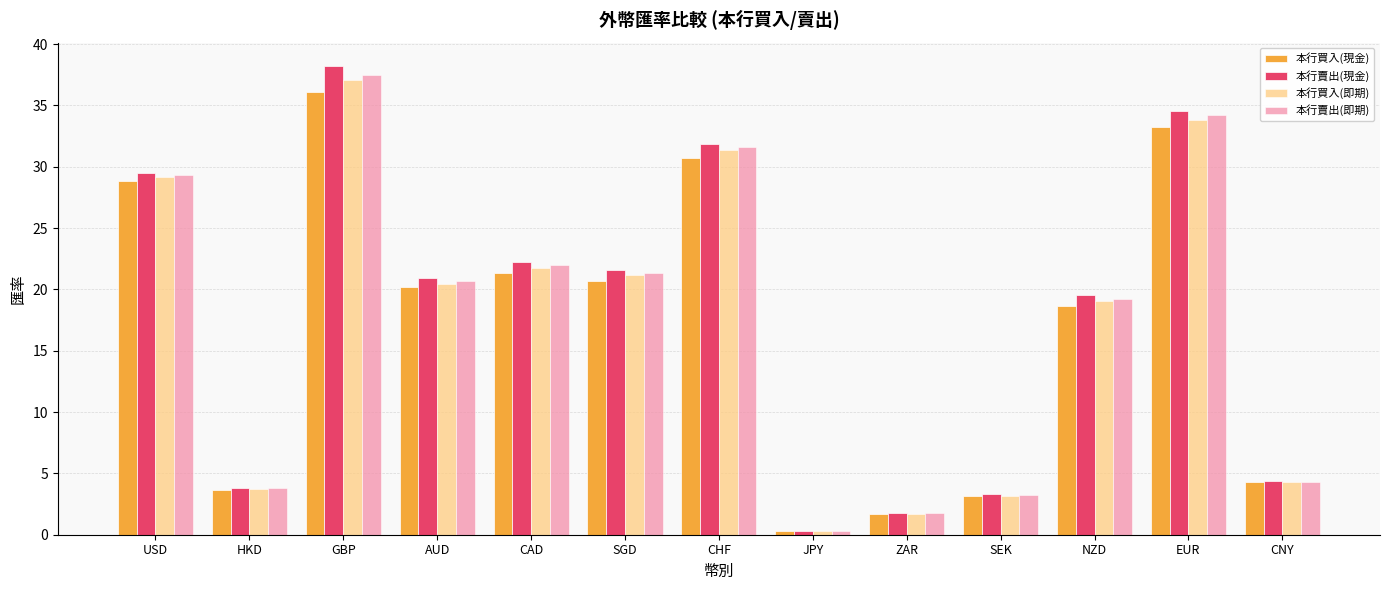

Read the 本行賣出(即期) value at NZD.

19.2